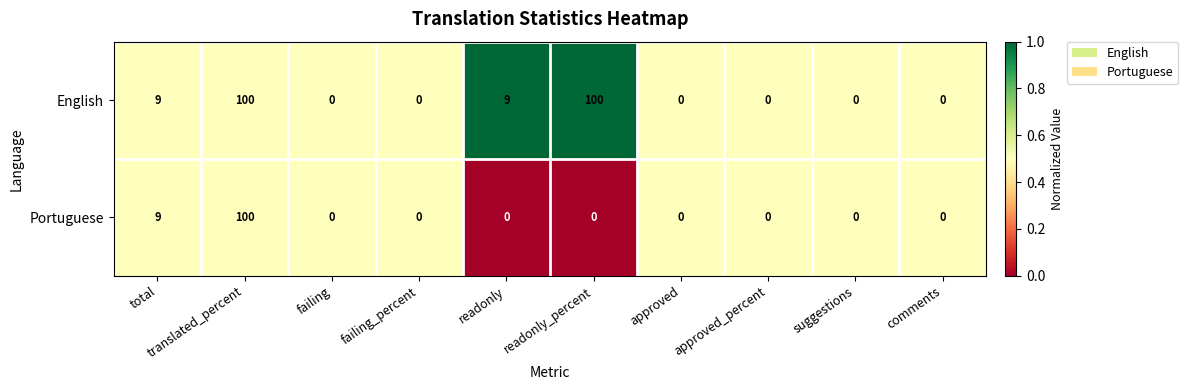

At which label is Portuguese closest to 50?

total